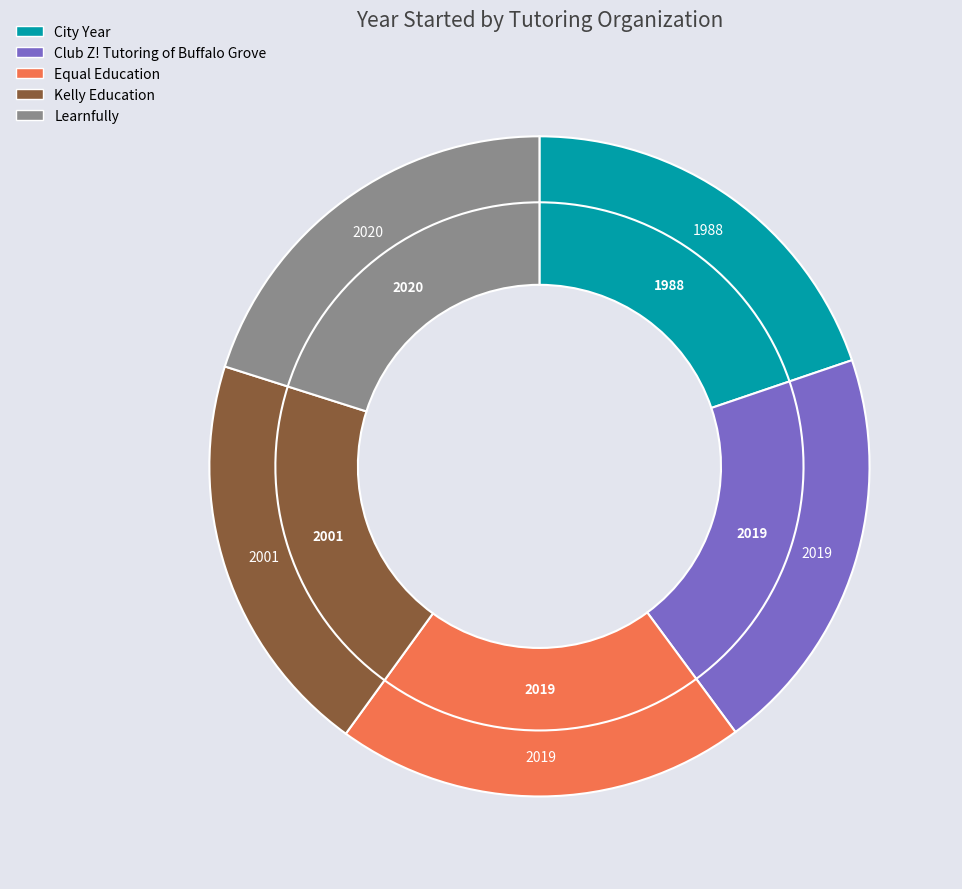

Does any single category account for the majority?

No